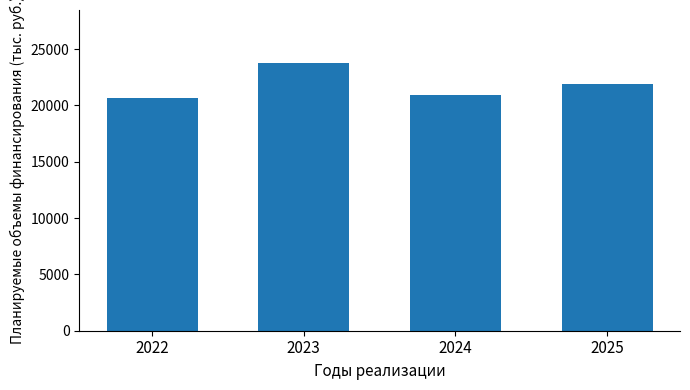

Are the bars grouped side by side (vs. stacked)?

No